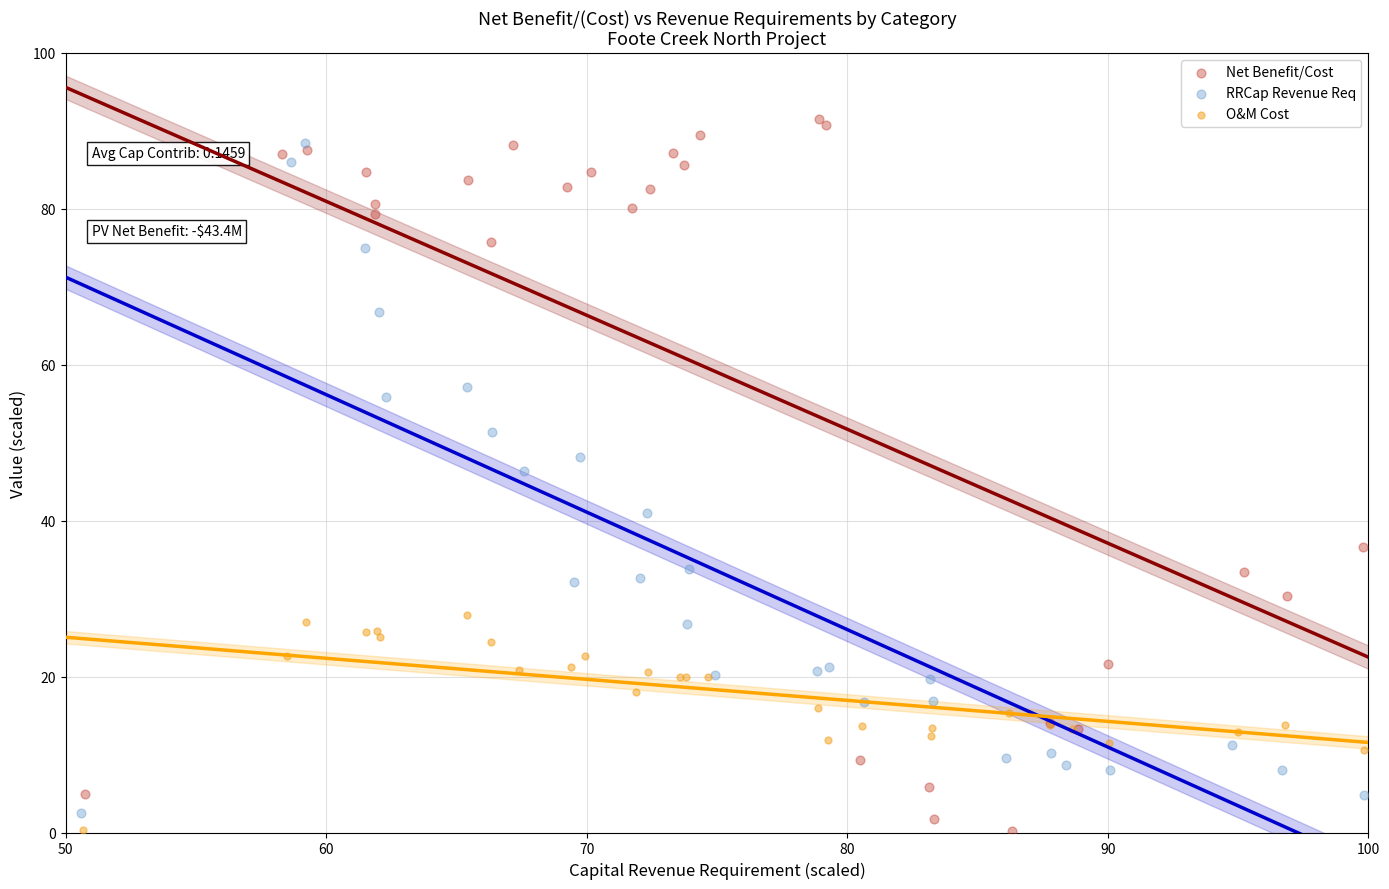

Which series has the widest spread of Y values?

Net Benefit/Cost